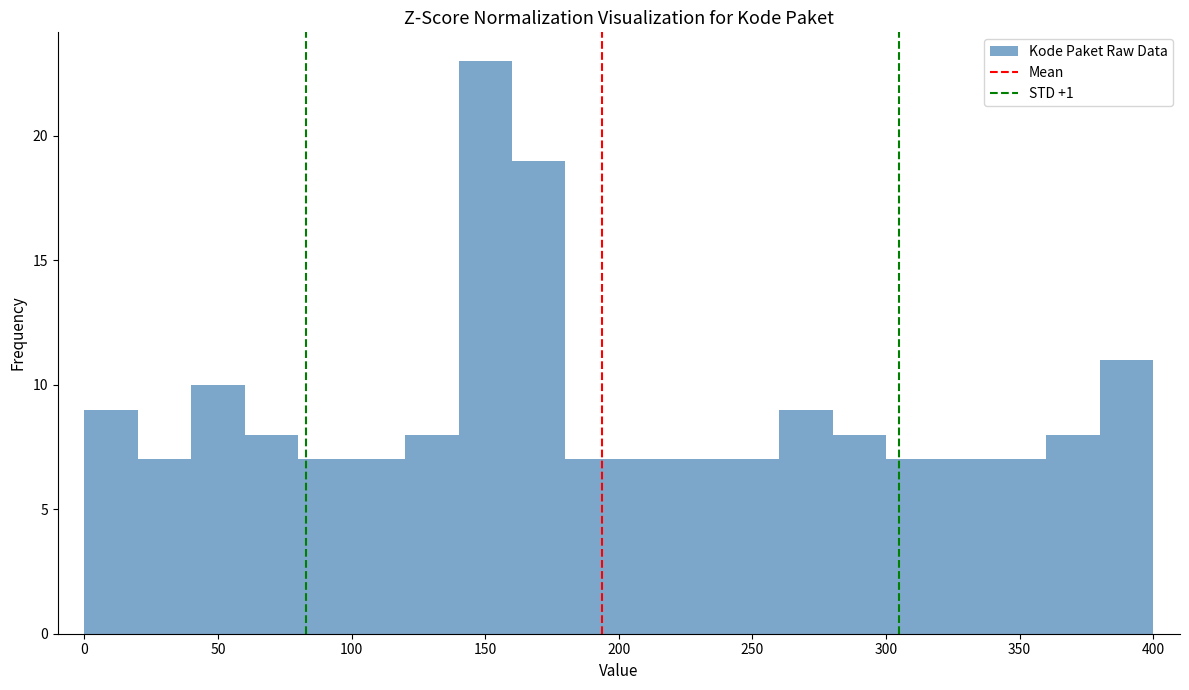

Reading left to right, list every bar in this chart as the range it spans on the x-axis followed by its height. The values are not printed on the chart, so give them approximately, as read against the axis.

0 to 20: 9
20 to 40: 7
40 to 60: 10
60 to 80: 8
80 to 100: 7
100 to 120: 7
120 to 140: 8
140 to 160: 23
160 to 180: 19
180 to 200: 7
200 to 220: 7
220 to 240: 7
240 to 260: 7
260 to 280: 9
280 to 300: 8
300 to 320: 7
320 to 340: 7
340 to 360: 7
360 to 380: 8
380 to 400: 11